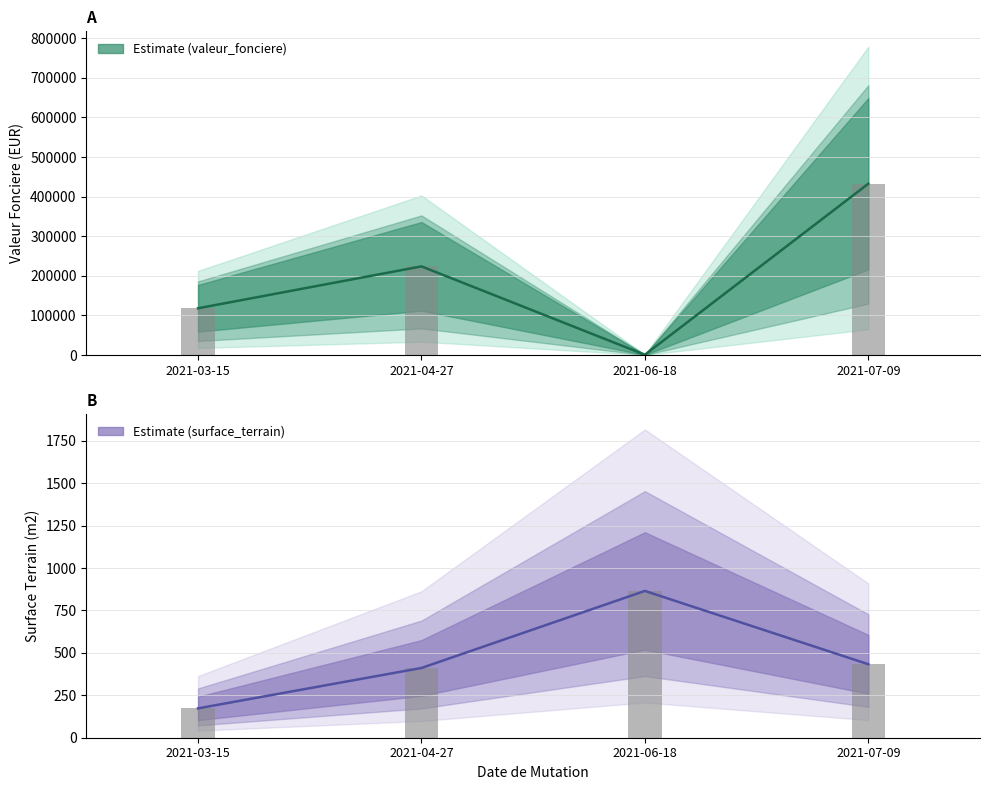

How many bars are there in each group?

2